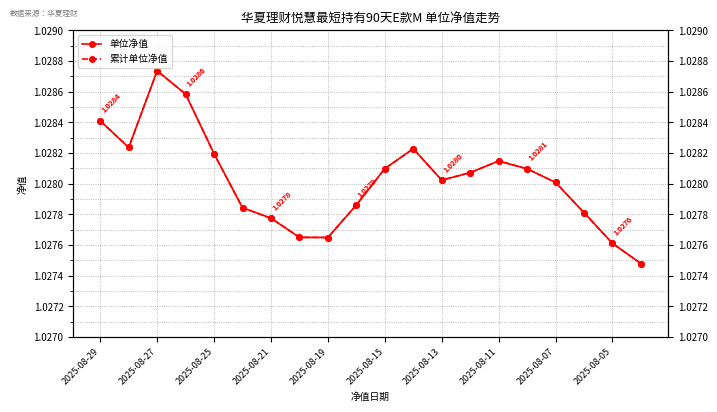

What is the sum of all 累计单位净值 values?

20.6